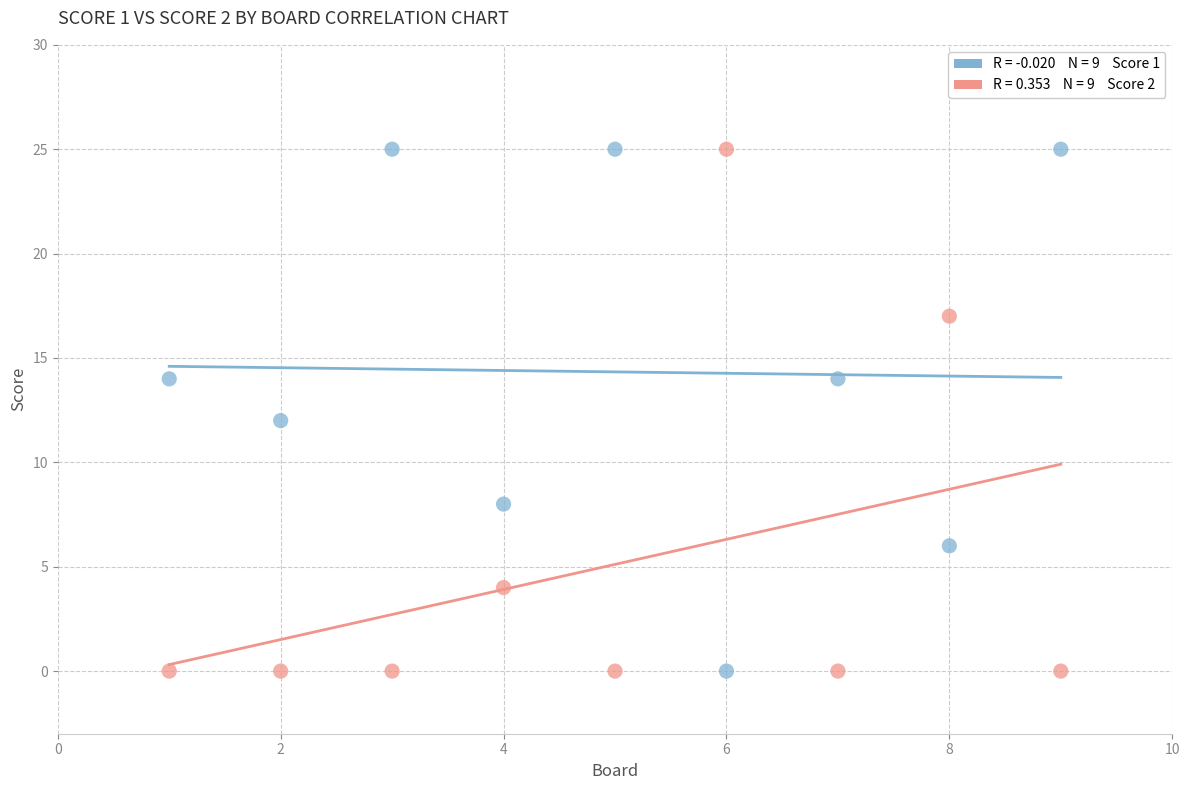

Across all data points, what is the range of Y values (max minus min)?

25